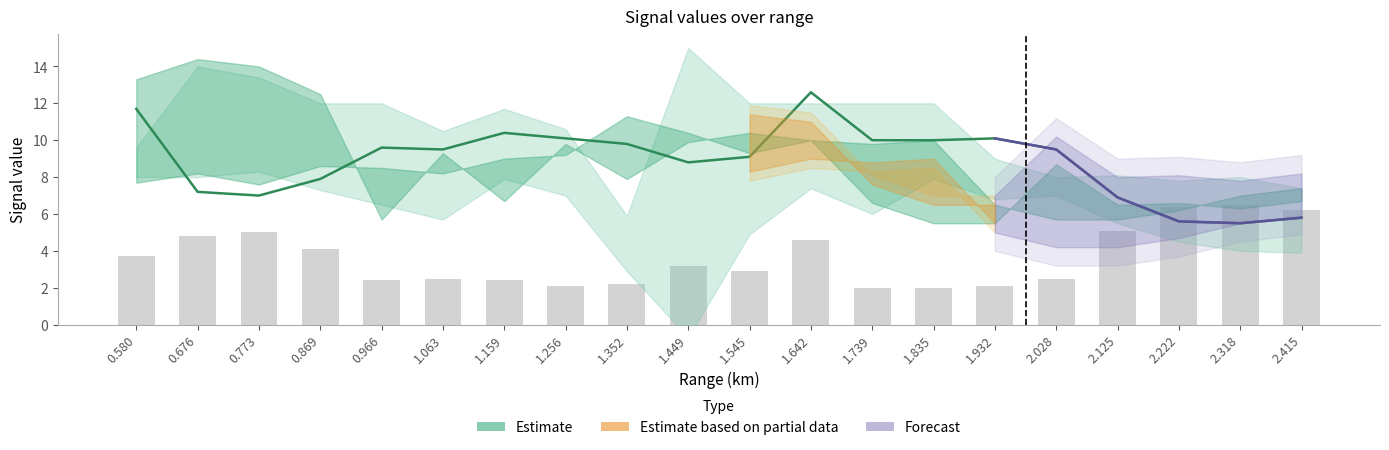

True or false: upper2 has a value of 4.8 at 1.449.

False